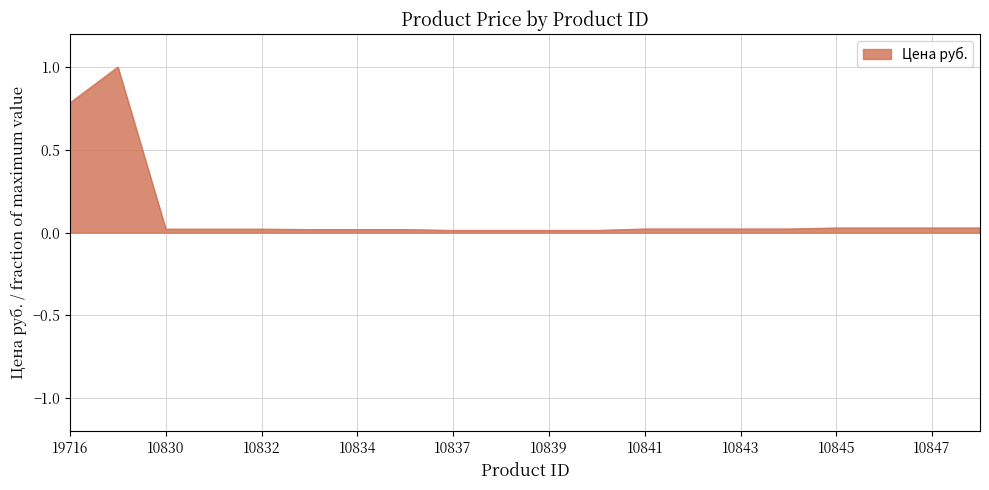

What is the maximum value shown in the chart?

1.0